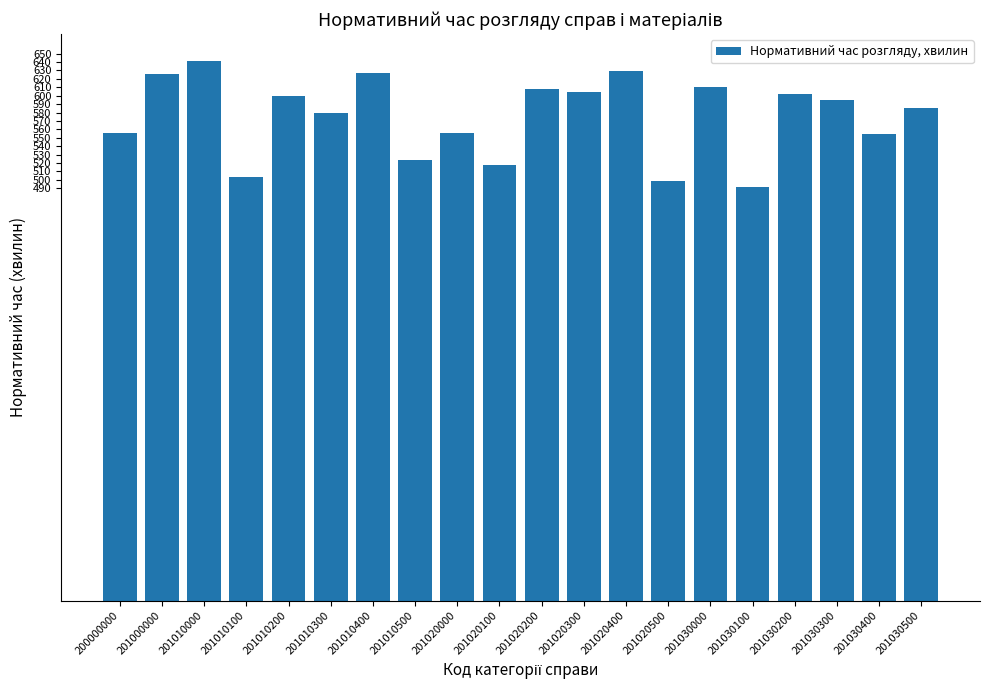

The value at 201030200 is 602. True or false?

True